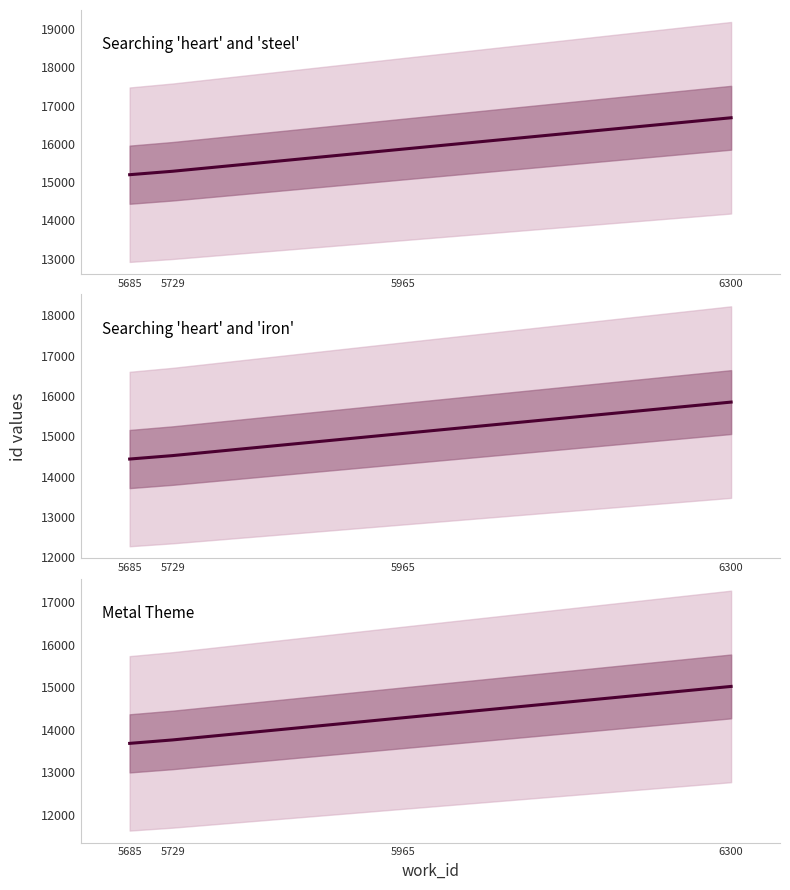

At which category is the sum across all series the highest?

6300